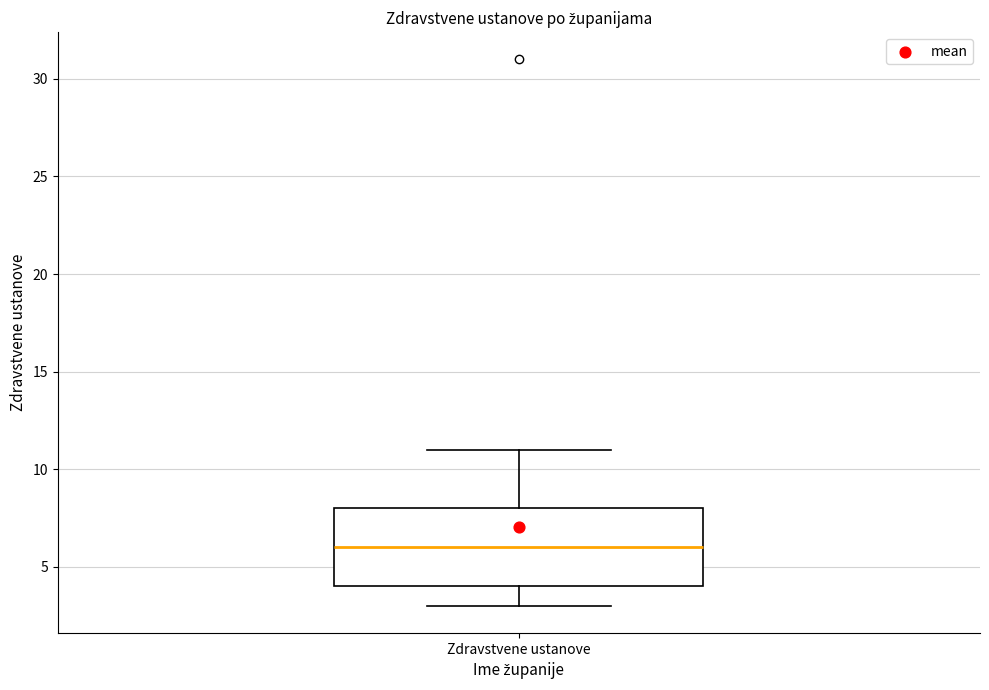

Transcribe this box plot: give where the median line is, the range the box spans, and where the two whiskers end, as read against the y-axis. The values are not printed on the chart, so give them approximately, as read against the axis.

median 6, box 4 to 8, whiskers 3 to 11